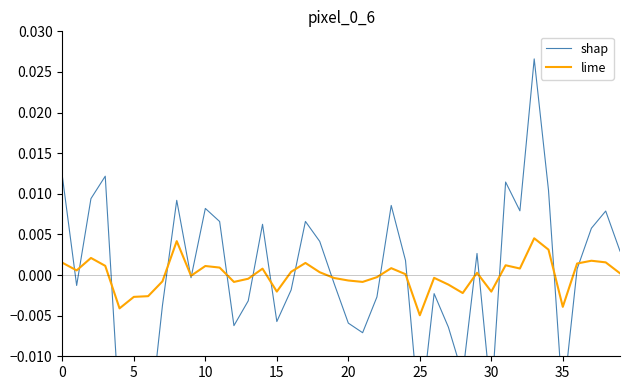

True or false: lime and shap cross at least once.

True